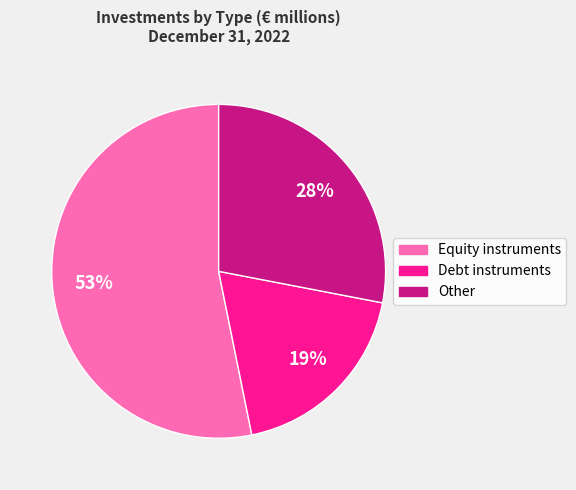

Is it true that Other is 28% of the pie?

True